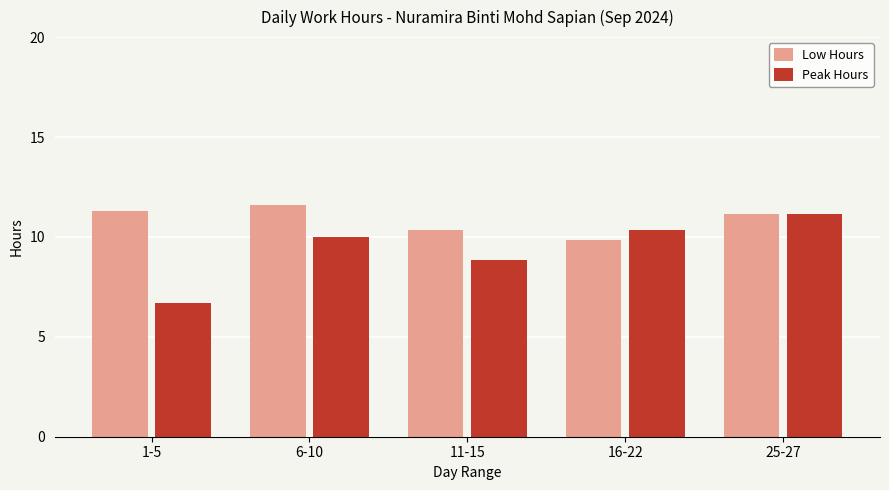

Where does the Low Hours series first go above 11?

1-5